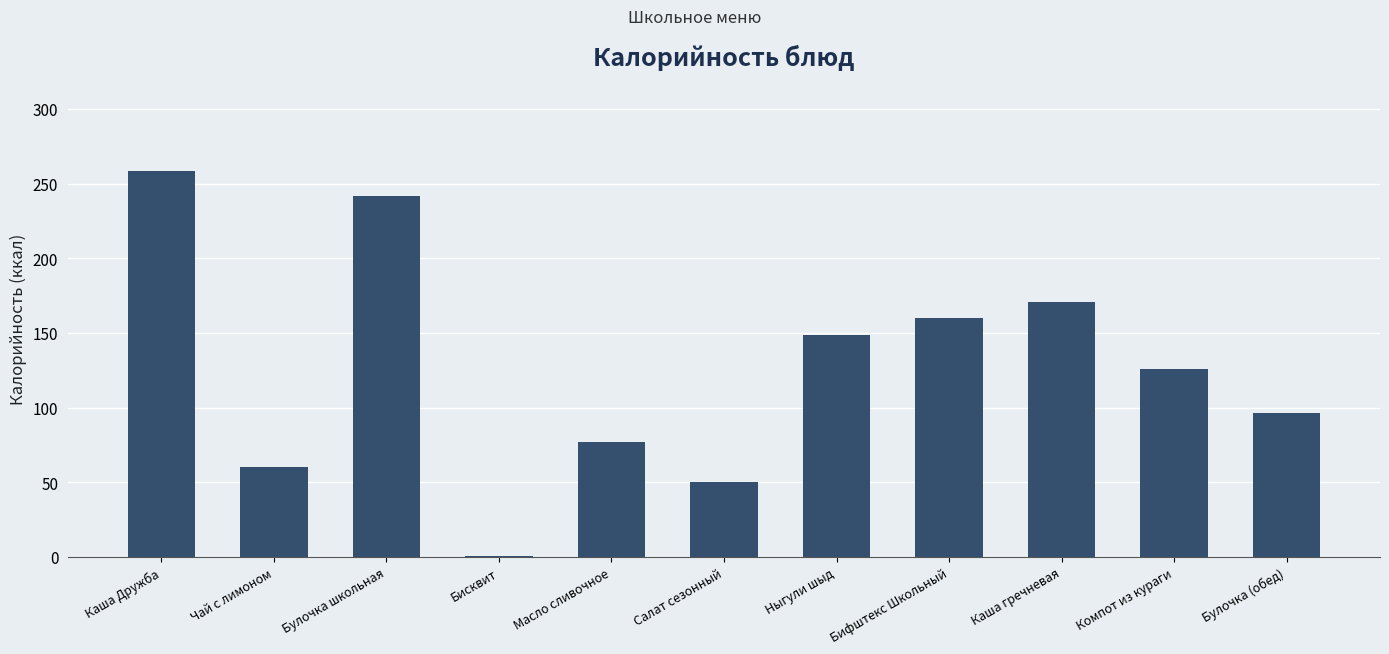

Reading left to right, what are all the values shown in this chart?

258.6	60.0	241.7	0.4	77.0	50.2	148.8	159.9	171.0	126.0	96.7